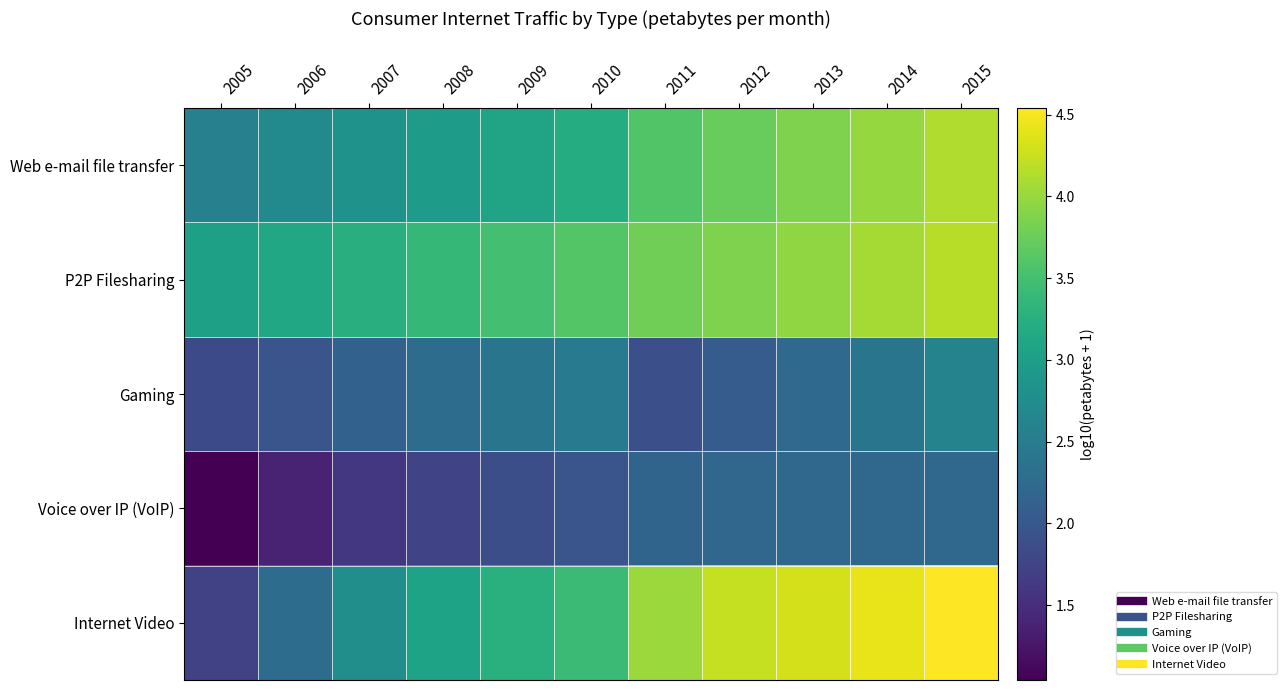

What is the total value across all series at 2005?

10.2